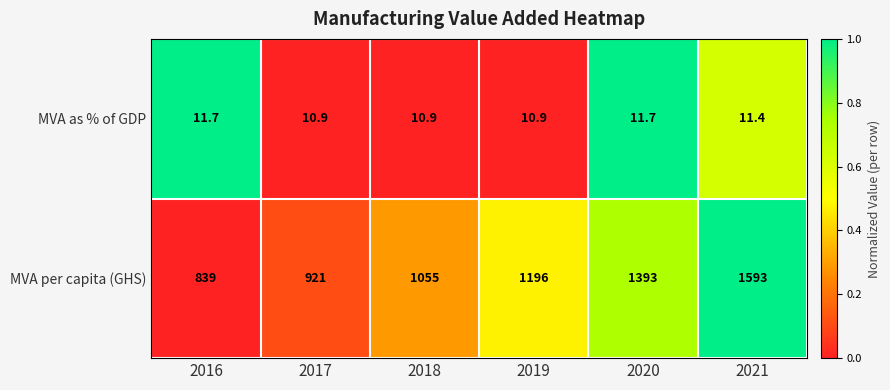

Which series has the largest total across all categories?

MVA per capita (GHS)